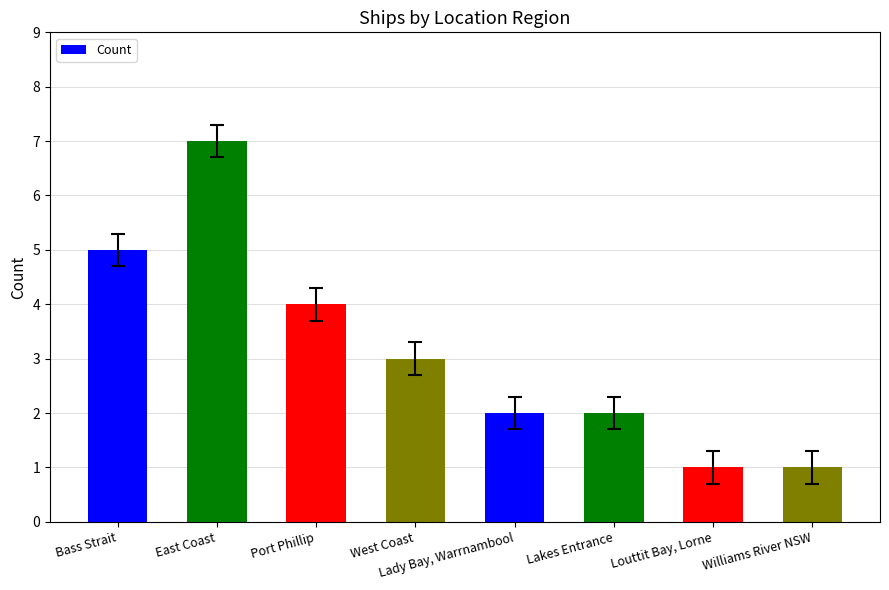

What is the maximum value shown in the chart?

7